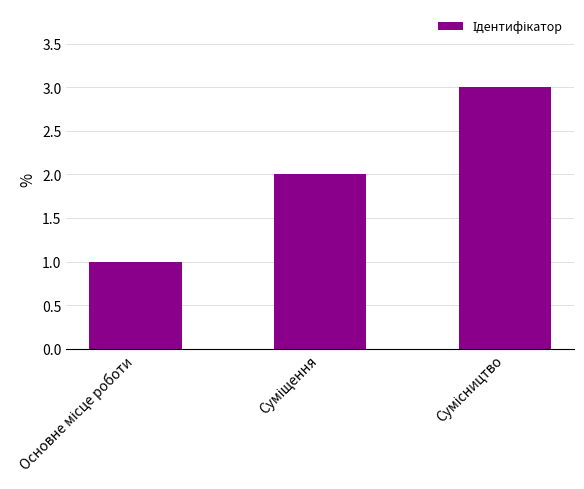

What is the sum of all values?

6